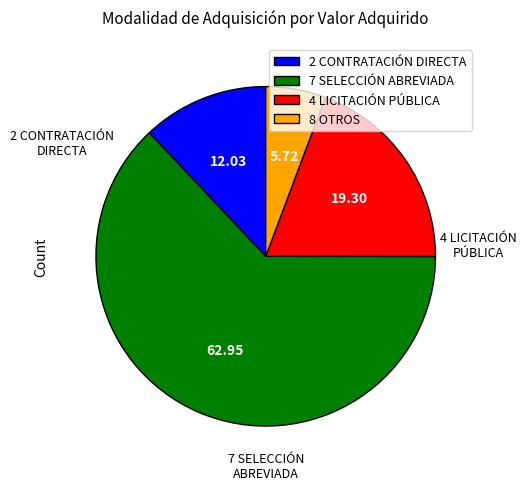

What is the majority slice?

7 SELECCIÓN ABREVIADA